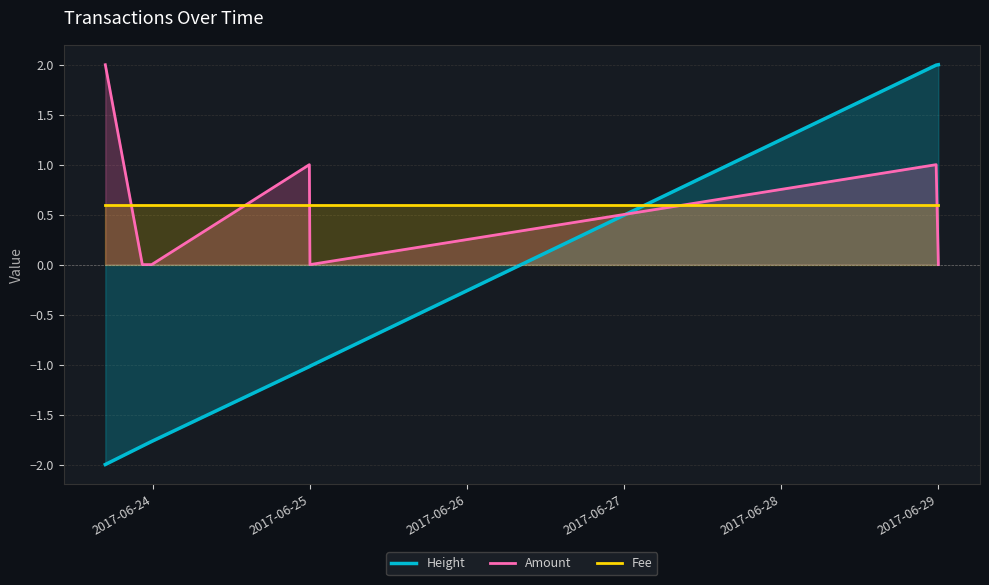

What is the smallest value displayed?

-2.0